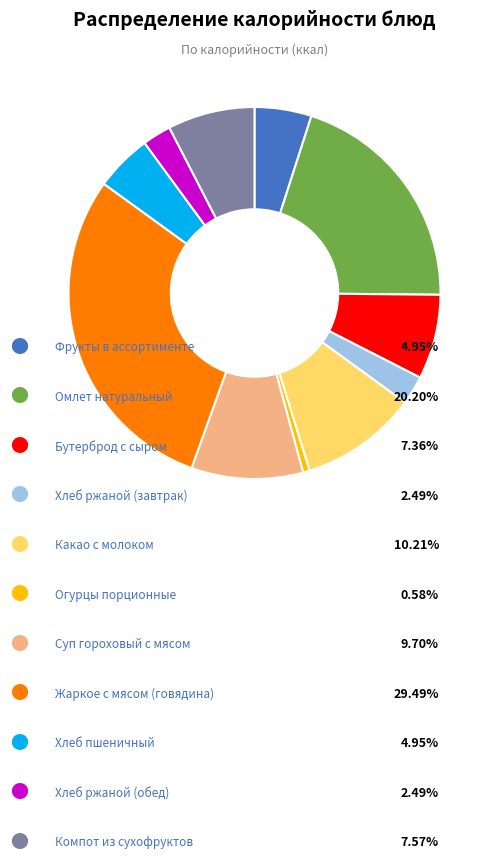

Does any single category account for the majority?

No